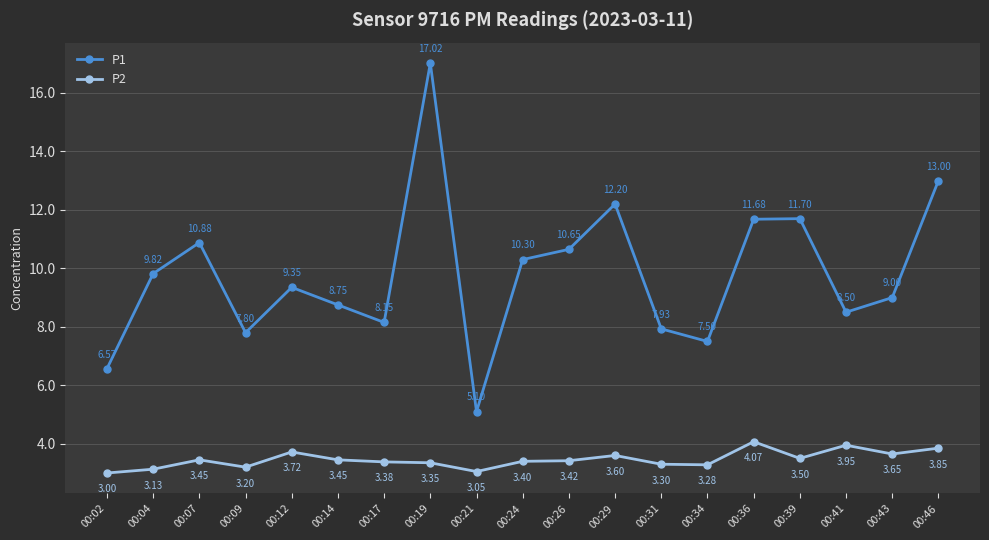

At which category does the chart reach its minimum across all series?

00:02